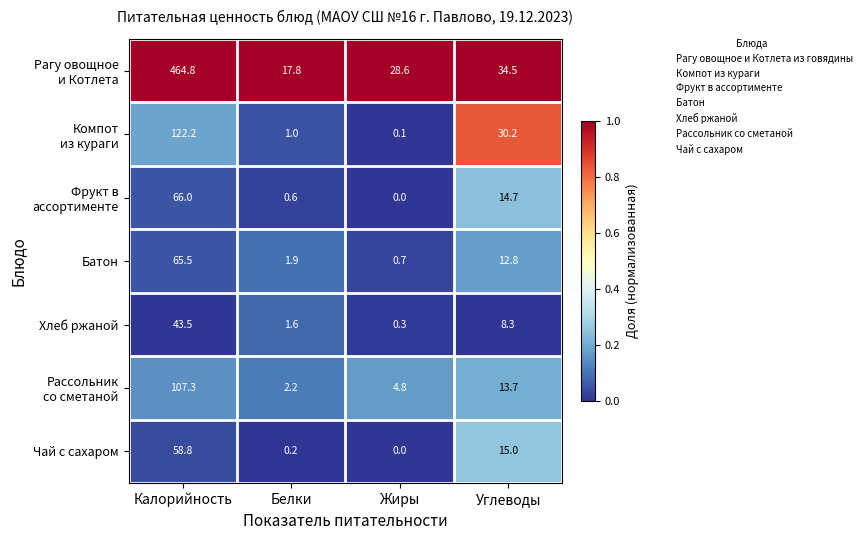

At which category is the sum across all series the highest?

Калорийность